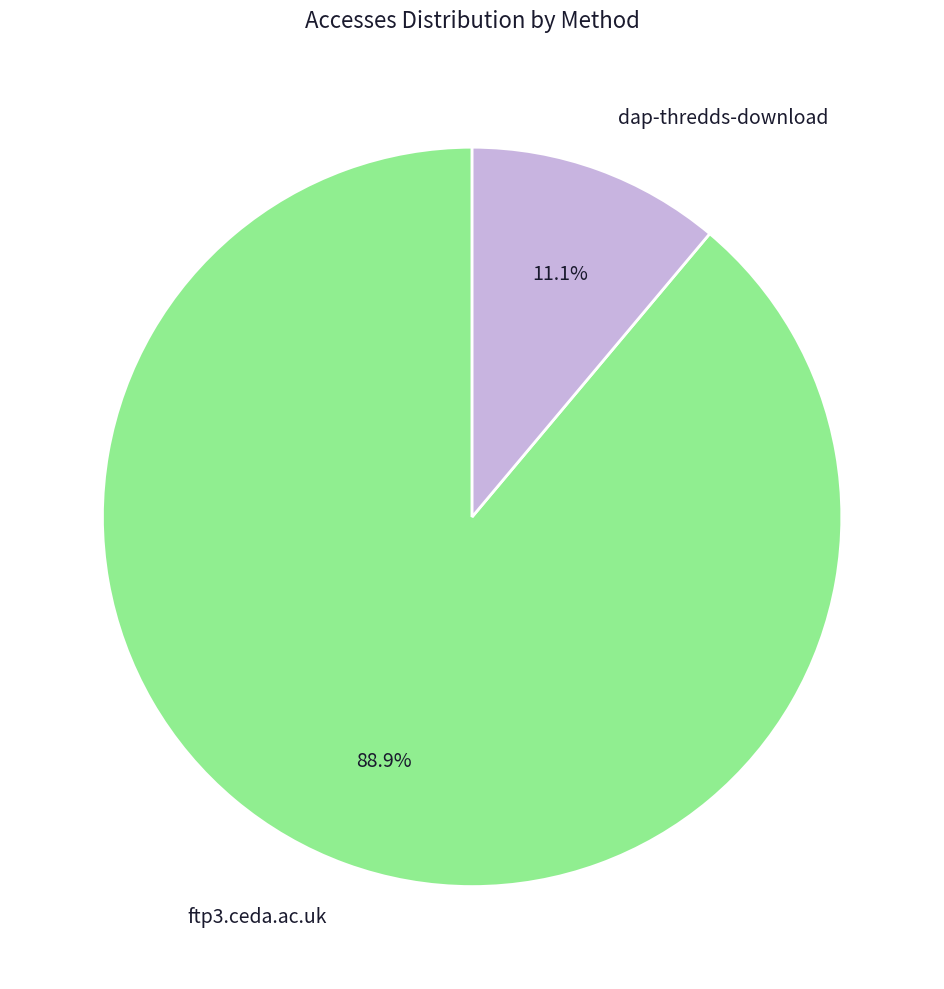

To the nearest percent, what is the difference between the largest and smallest slice percentages?

78%